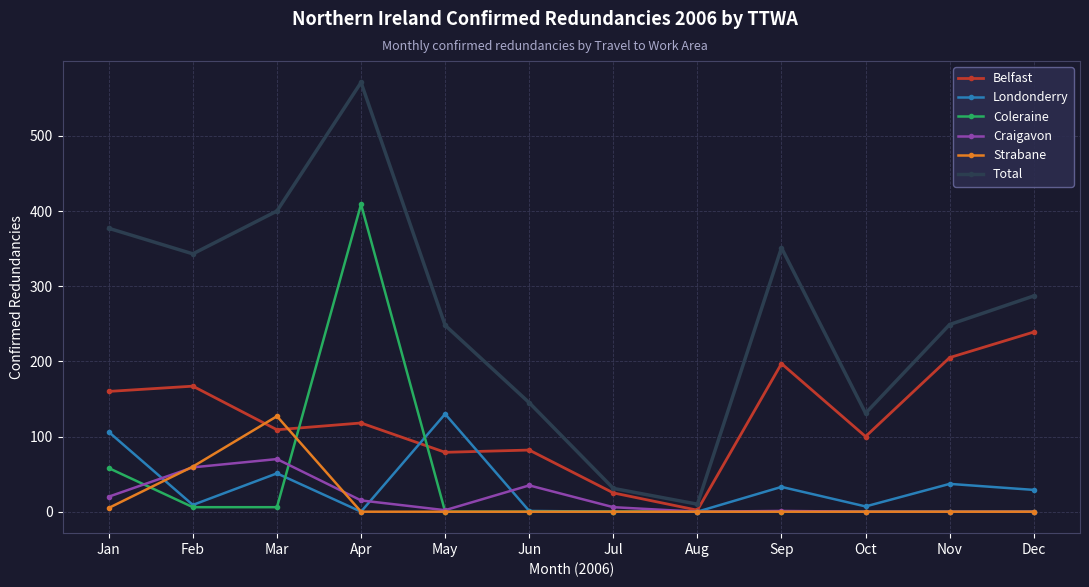

At how many categories does at least one series exceed 283?

6